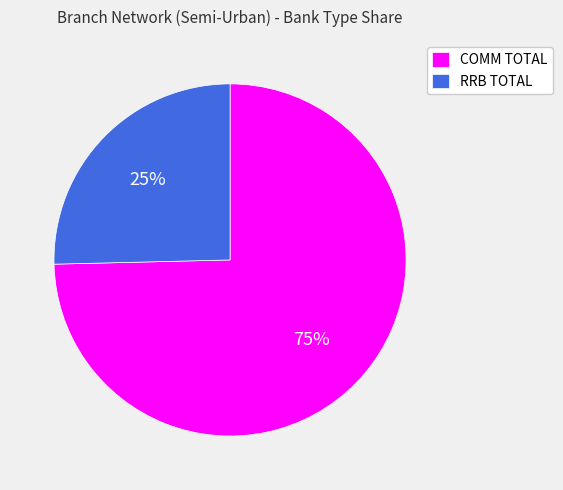

True or false: RRB TOTAL accounts for 19% of the total.

False